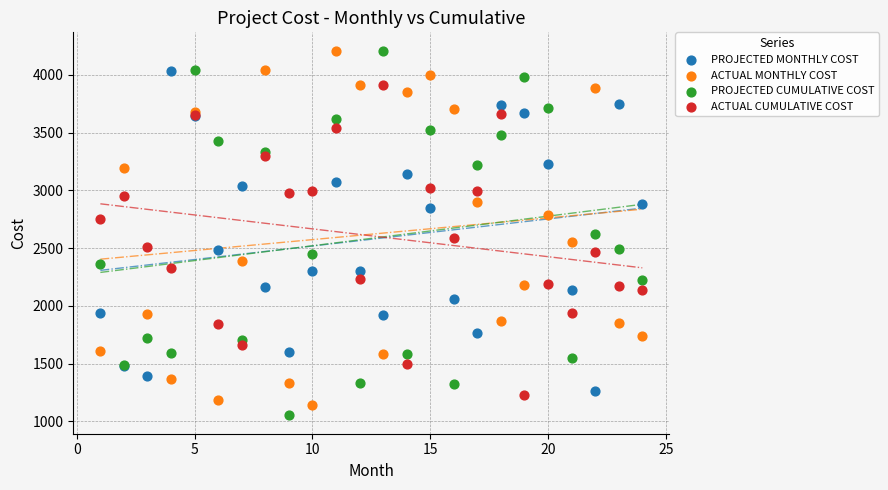

What is the X range (max minus min) for the scatter plot?

23